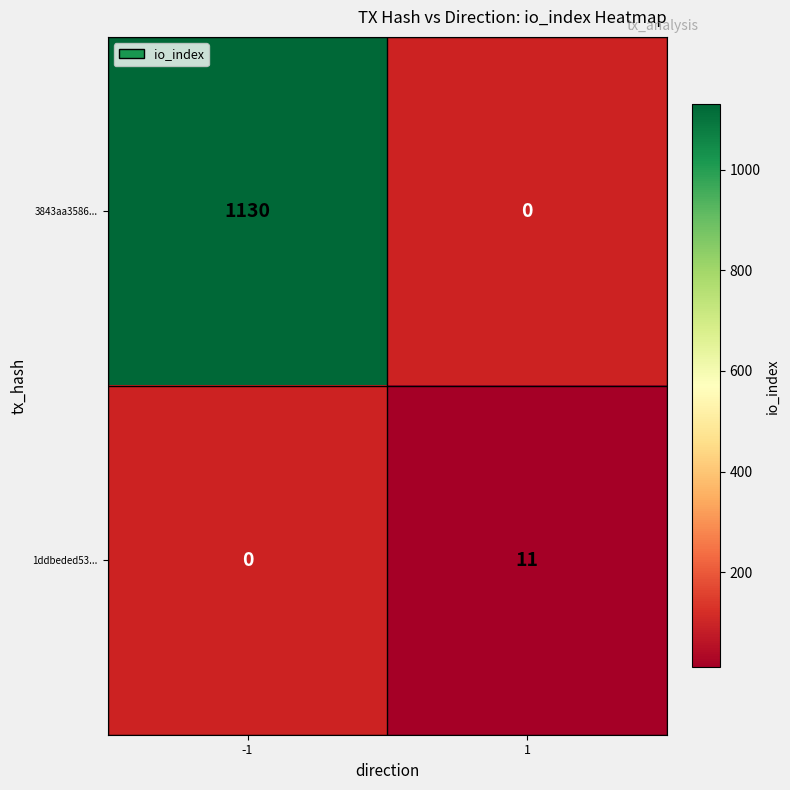

What is the greatest value displayed?

1130.0